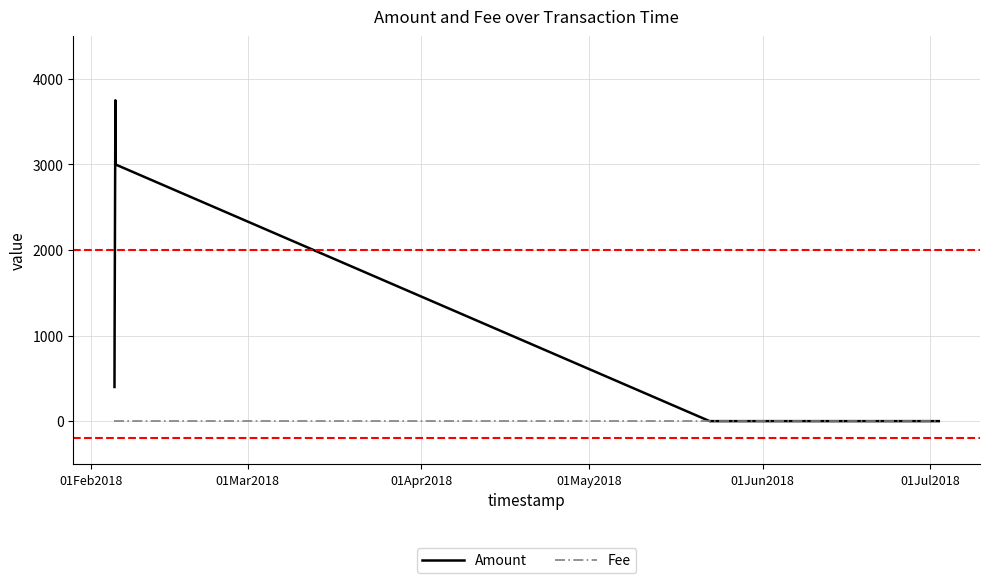

What is the maximum value shown in the chart?

3749